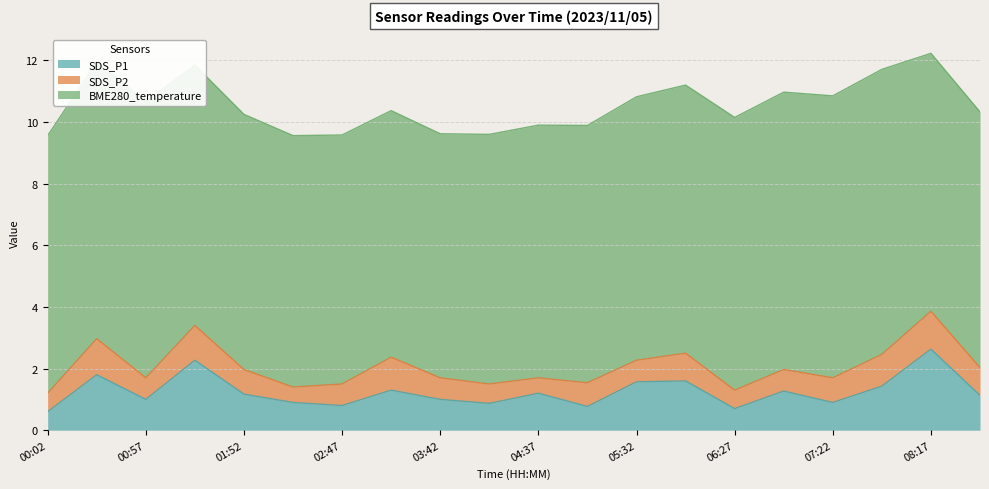

The BME280_temperature series shows 9.2 at 07:49. True or false?

True